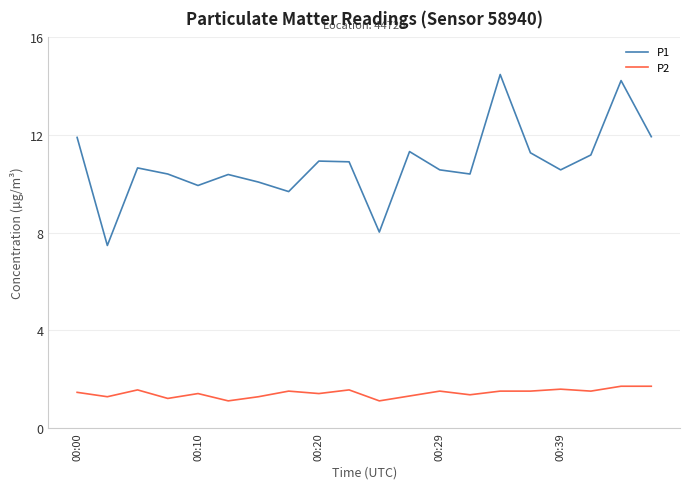

Which series has the largest total across all categories?

P1